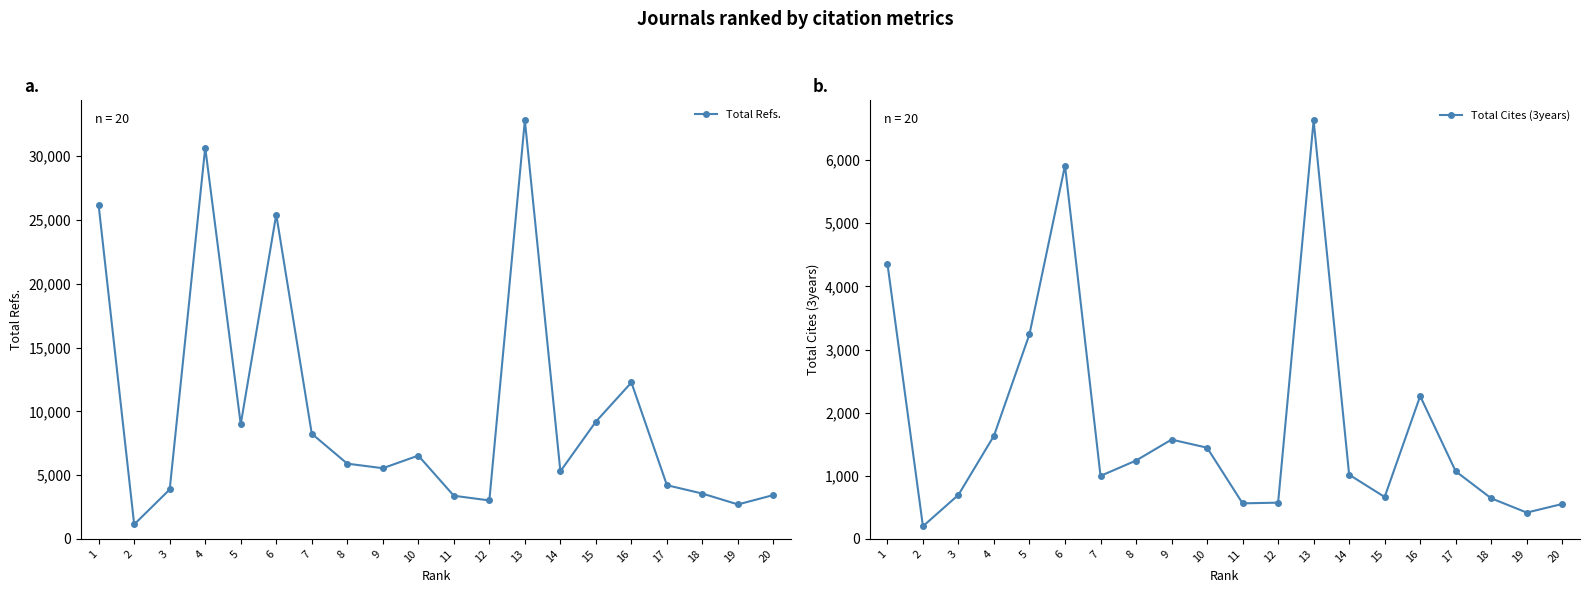

Count the number of categories in the chart.

20